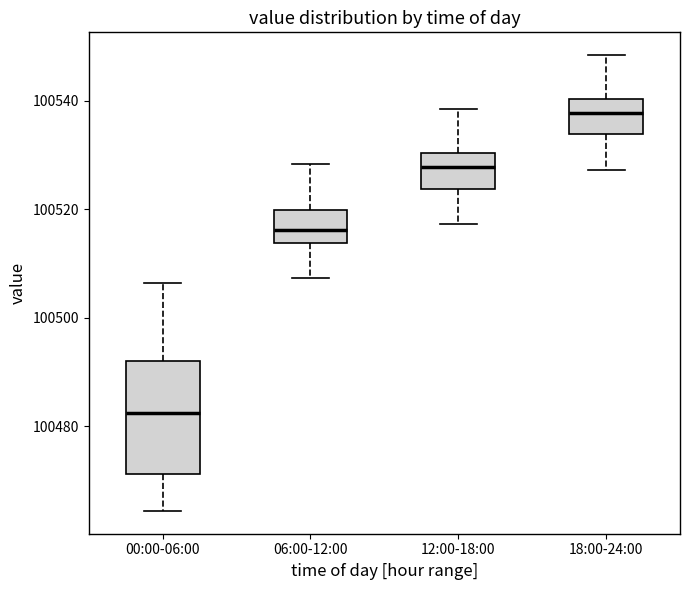

Where does the upper whisker of the box for 12:00-18:00 end on the y-axis? The values are not printed on the chart, so give them approximately, as read against the axis.

100538